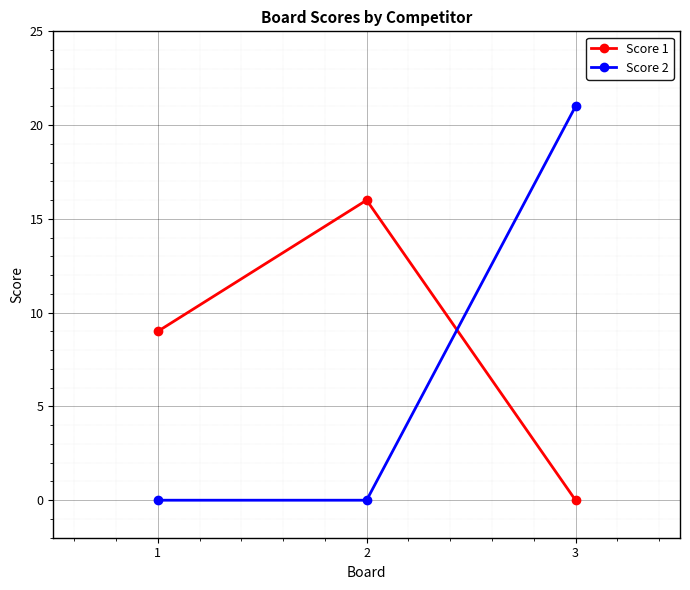

How many data points does each series have?

3